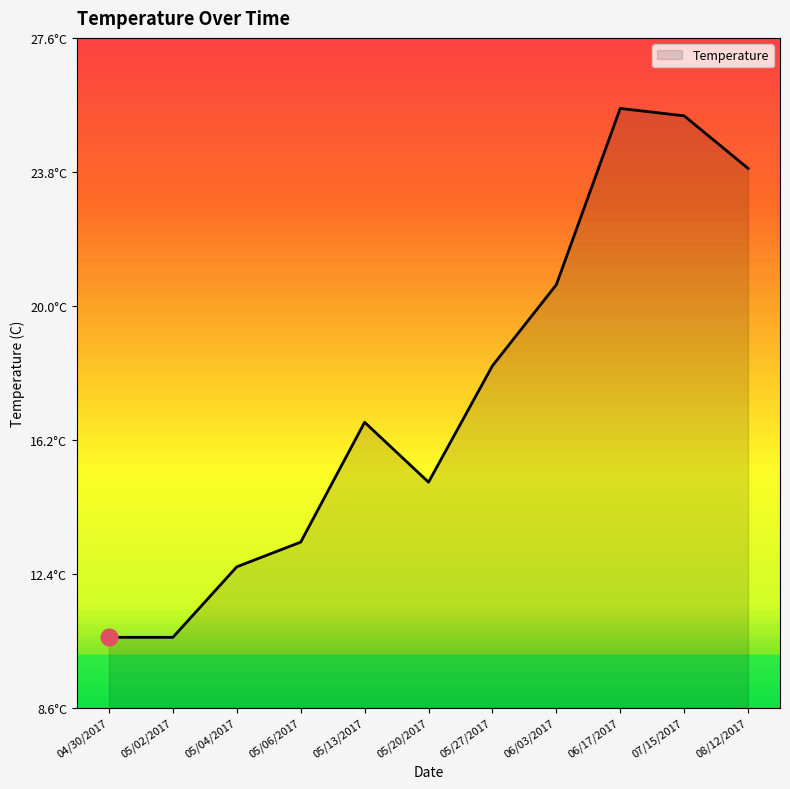

Where is the data nearest to the value 18?

05/27/2017